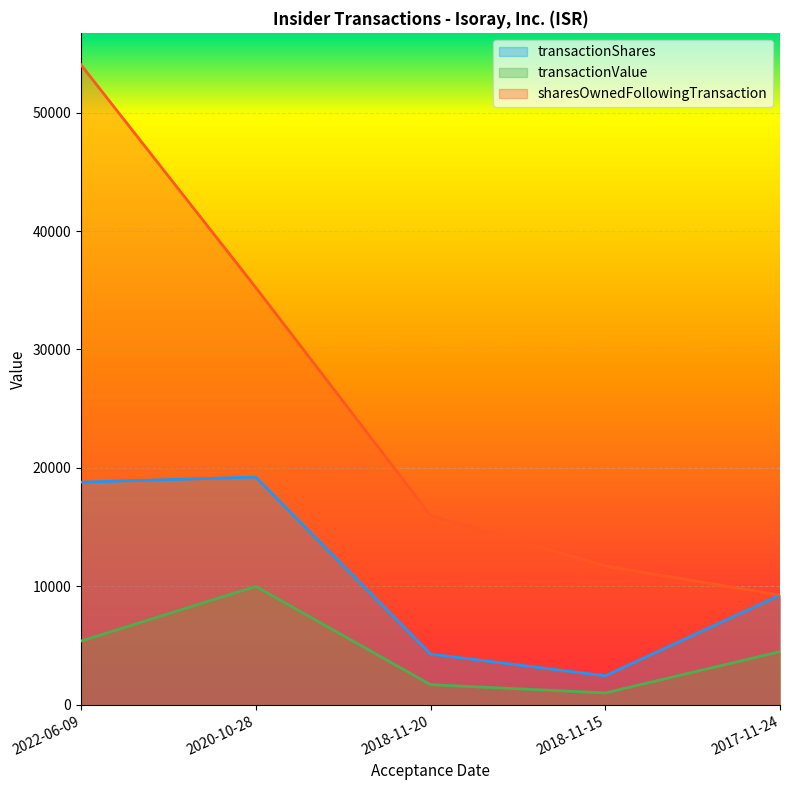

Reading left to right, transcribe all the data shown in this chart.

transactionShares: 2022-06-09=18800	2020-10-28=19230	2018-11-20=4283	2018-11-15=2452	2017-11-24=9265
transactionValue: 2022-06-09=5384	2020-10-28=10000	2018-11-20=1703	2018-11-15=1005	2017-11-24=4490
sharesOwnedFollowingTransaction: 2022-06-09=54030	2020-10-28=35230	2018-11-20=16000	2018-11-15=11717	2017-11-24=9265